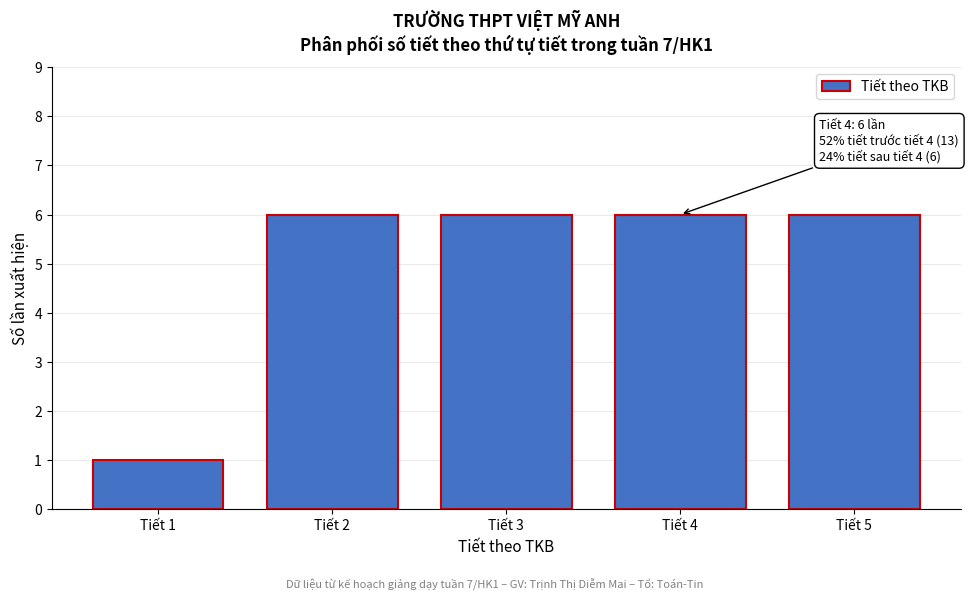

Reading right to left, extract all data points from this chart.

6	6	6	6	1